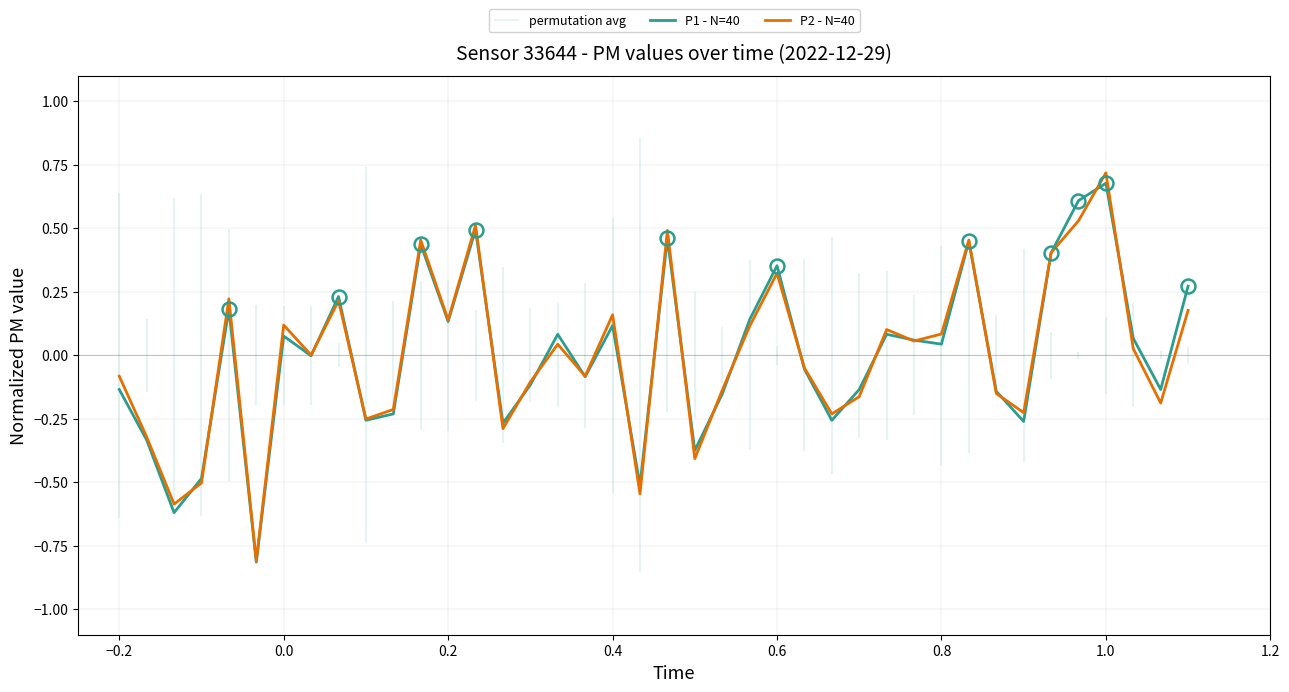

What is the difference between the maximum and second lowest values in the P2 - N=40 series?

1.3